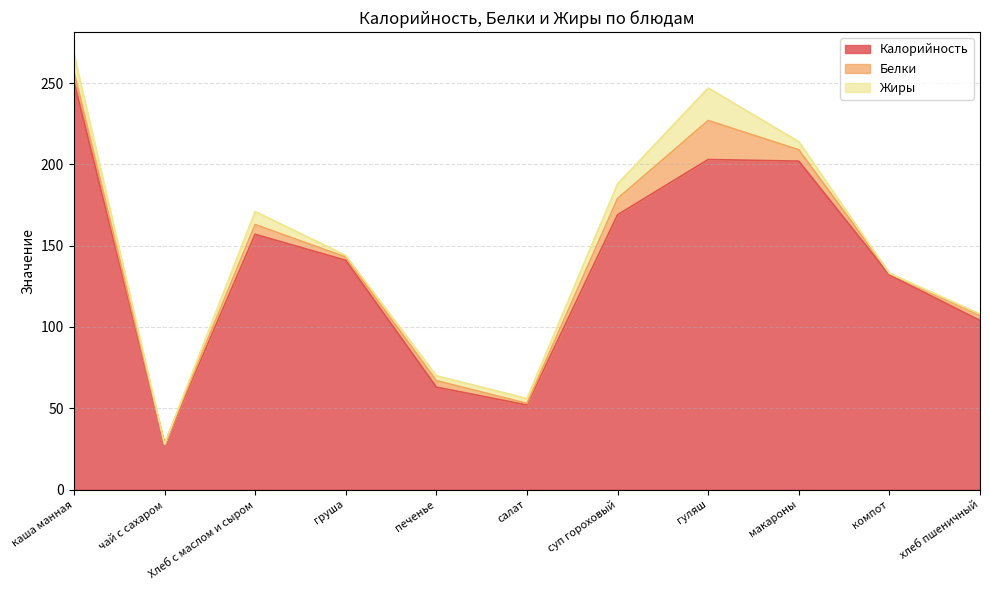

What is the difference between the Калорийность values at салат and печенье?

11